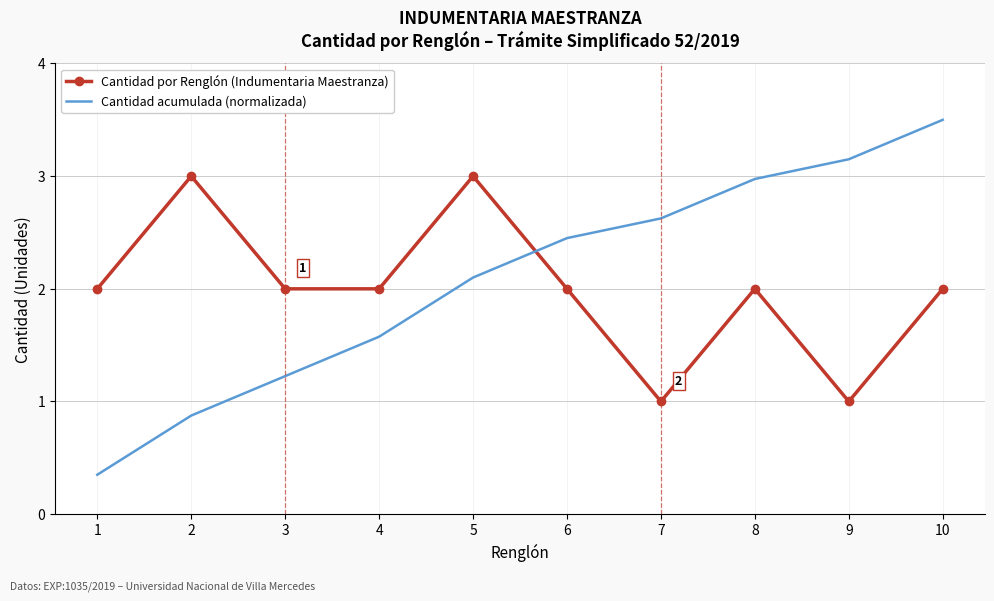

At which category is the sum across all series the highest?

10